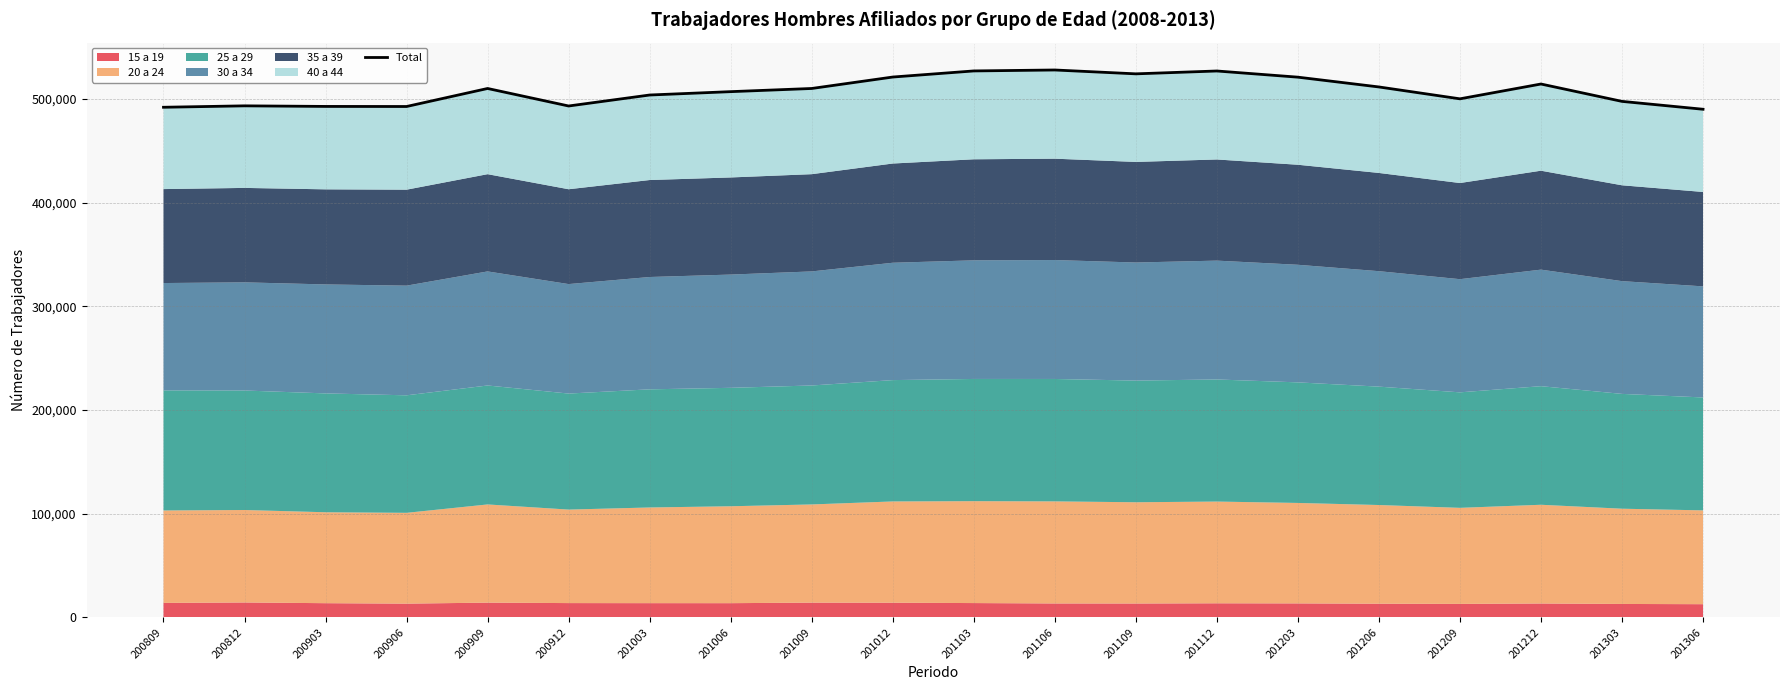

At which category does the chart reach its peak across all series?

201106